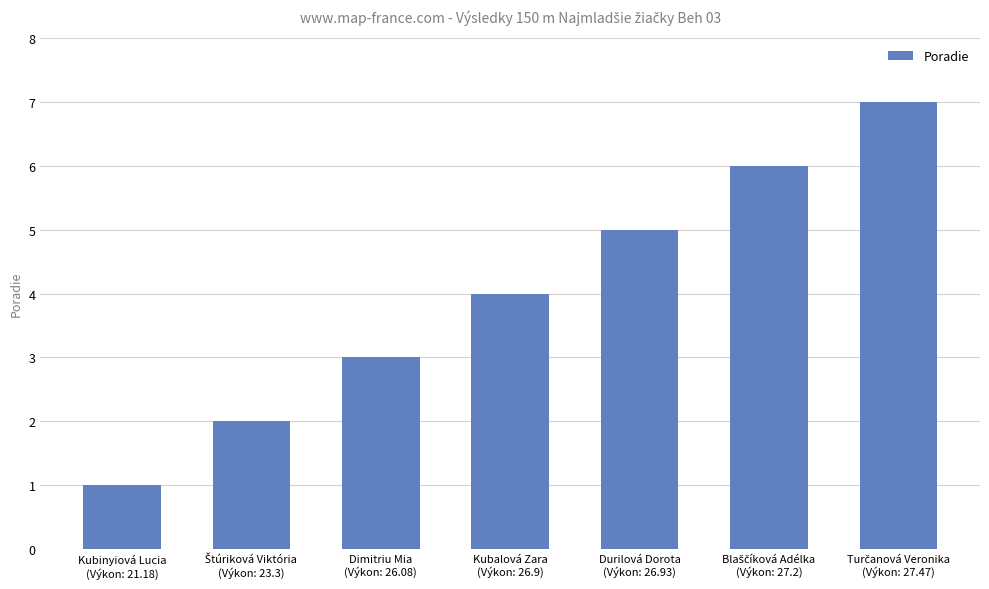

What is the greatest value displayed?

7